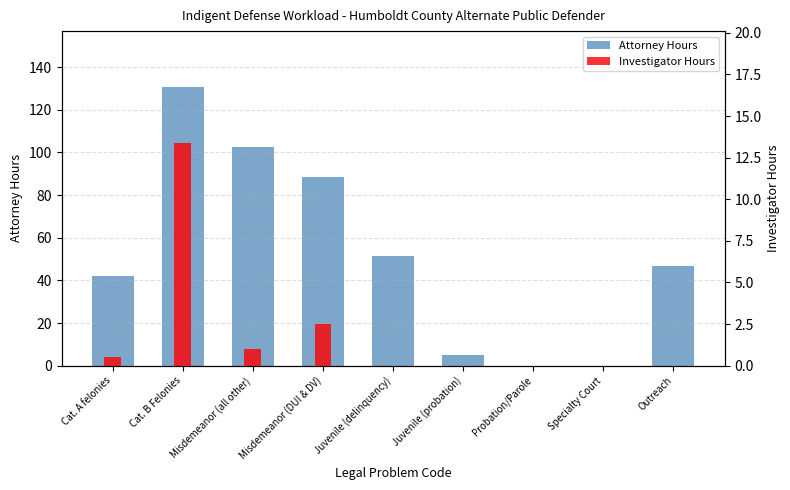

Rank the categories by Investigator Hours value from highest to lowest.

Cat. B Felonies, Misdemeanor (DUI & DV), Misdemeanor (all other), Cat. A felonies, Juvenile (delinquency), Juvenile (probation), Probation/Parole, Specialty Court, Outreach